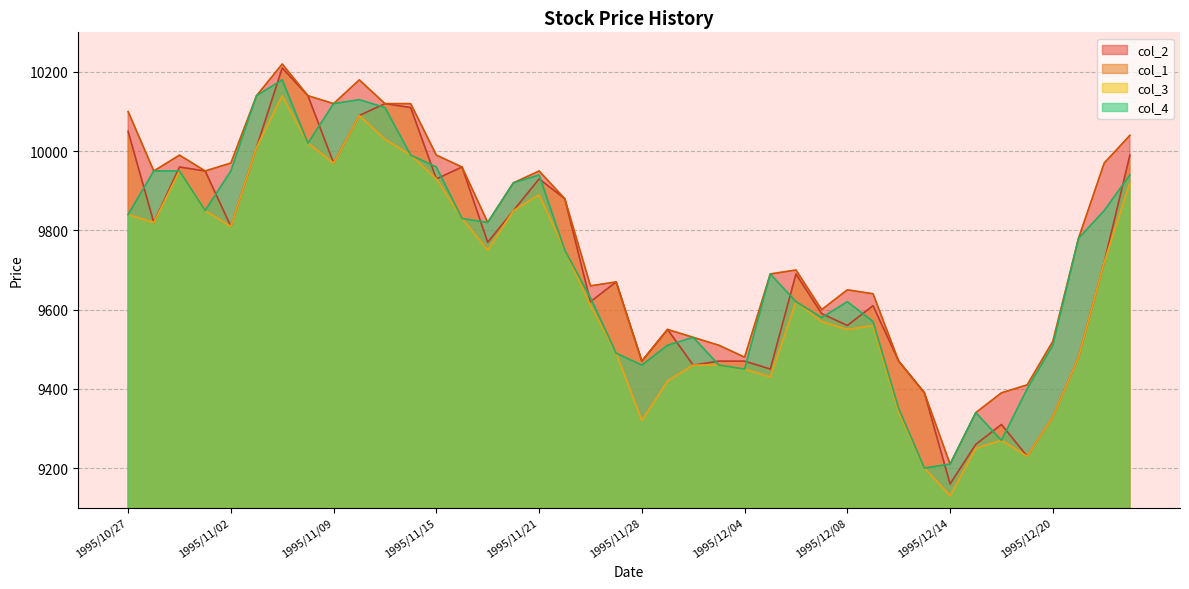

True or false: col_2 and col_1 cross at least once.

False